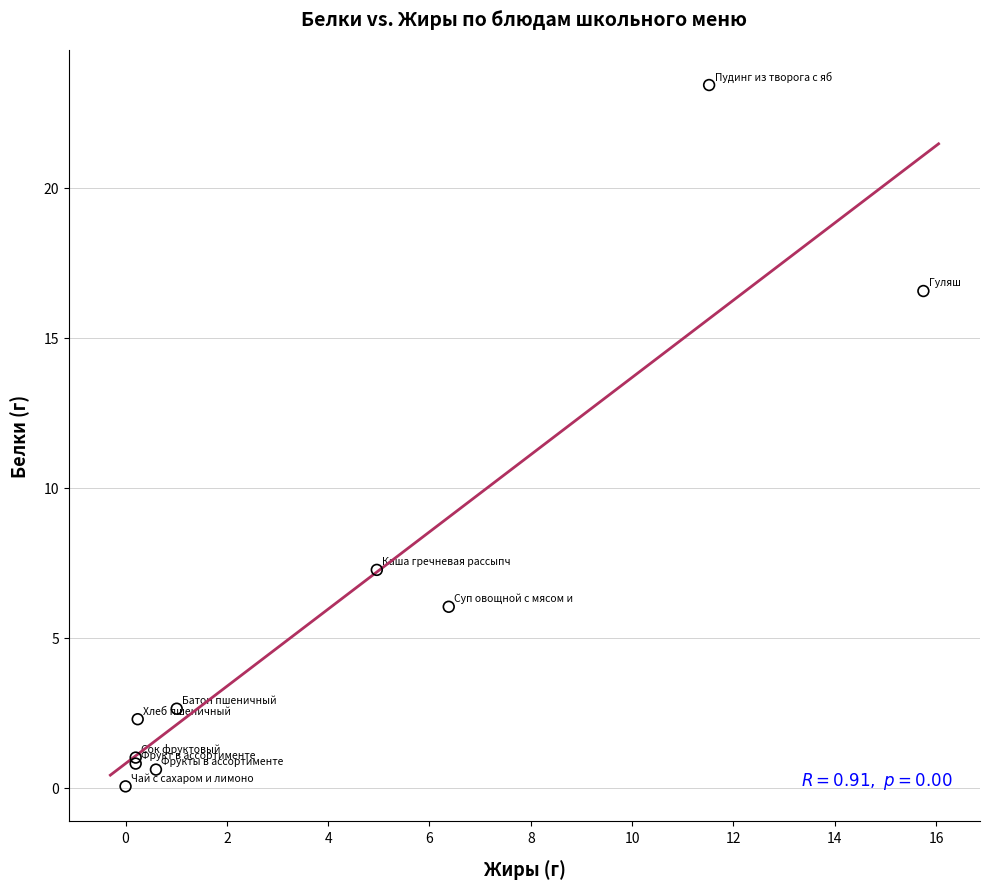

What Y value in the scatter plot is closest to 11?

7.3